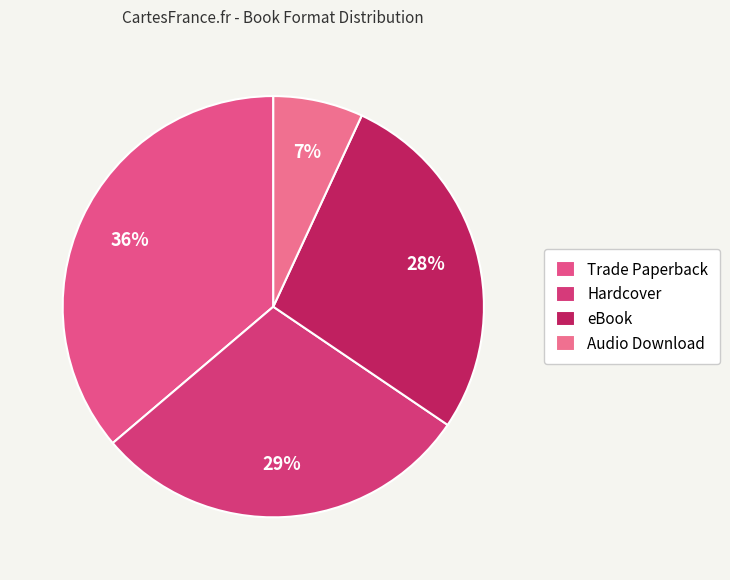

Is it true that Hardcover is 29% of the pie?

True